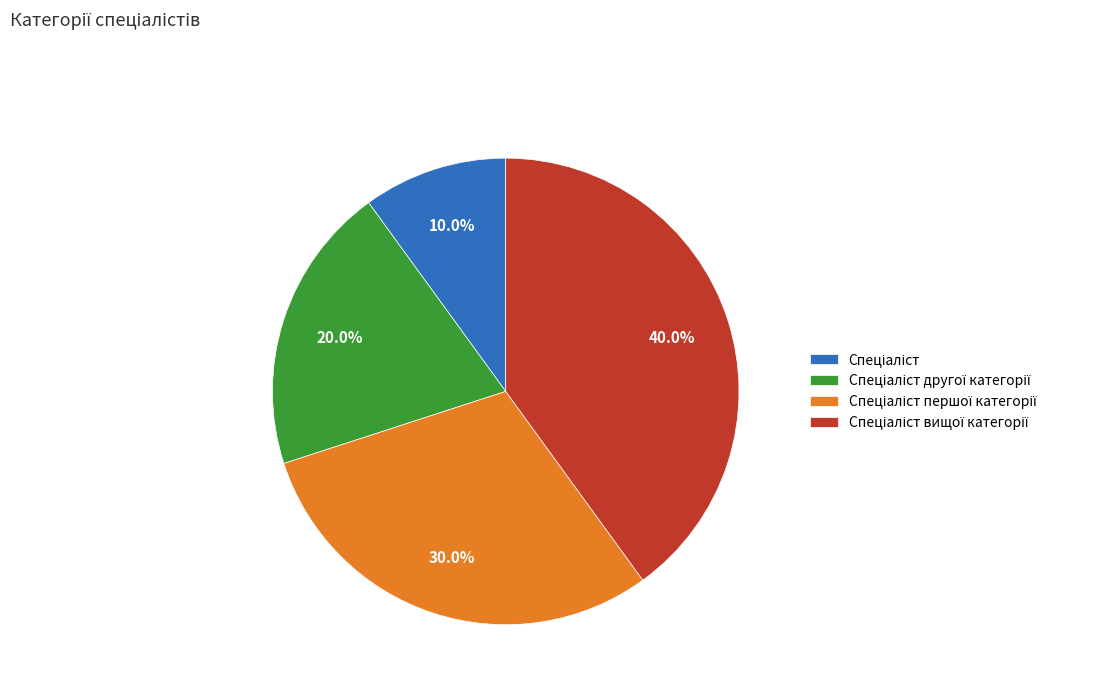

Does any single category account for the majority?

No